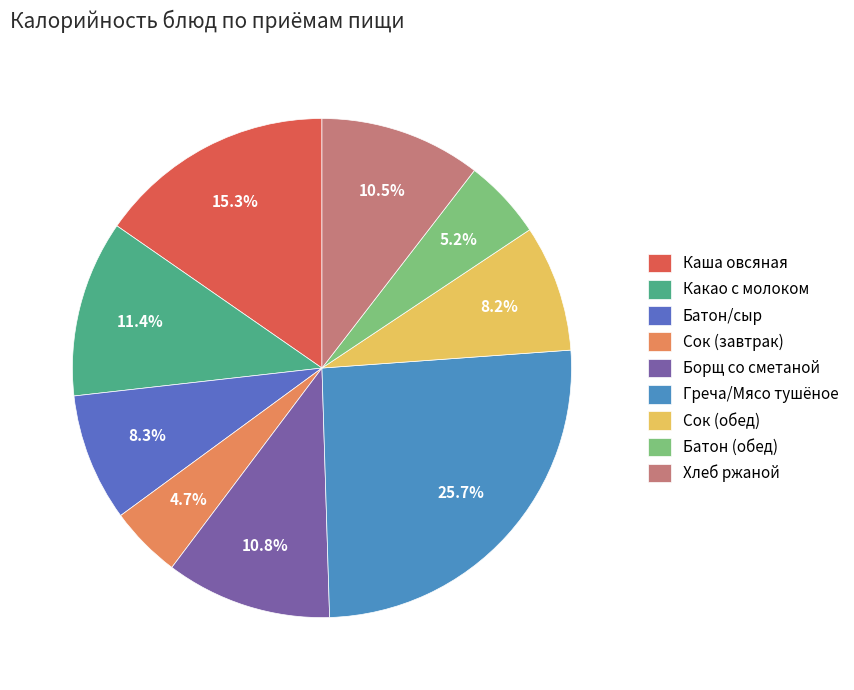

How much of the chart is everything except Сок (завтрак)?

95.3%